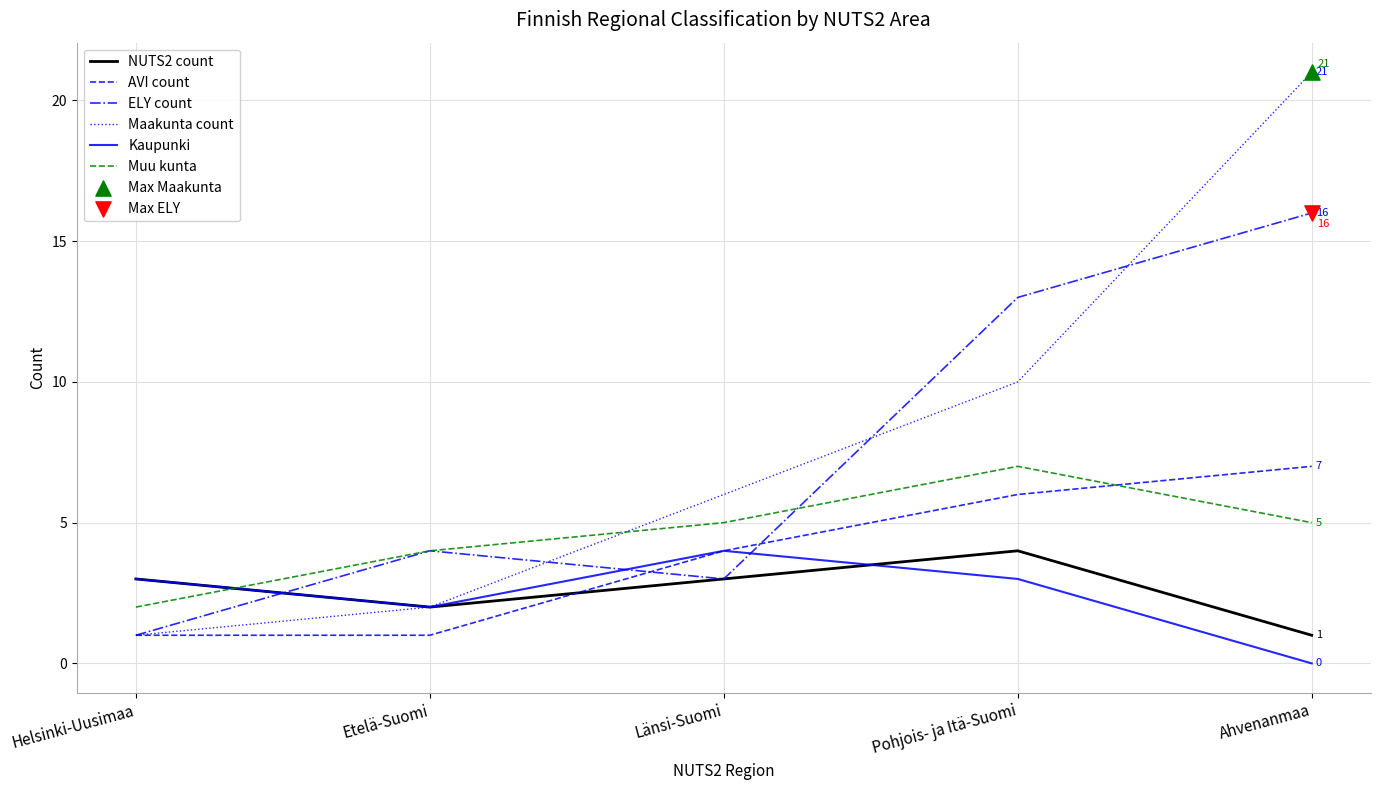

Which series changed the most between Pohjois- ja Itä-Suomi and Ahvenanmaa?

Maakunta count